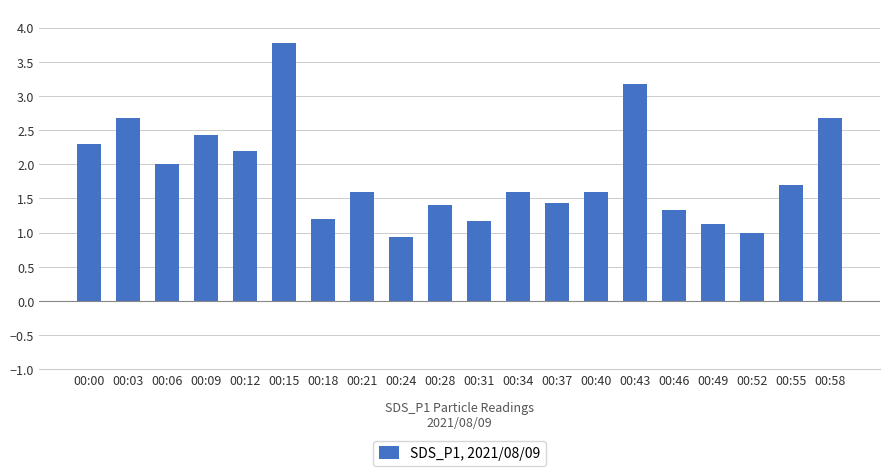

What is the sum of all values?

37.3